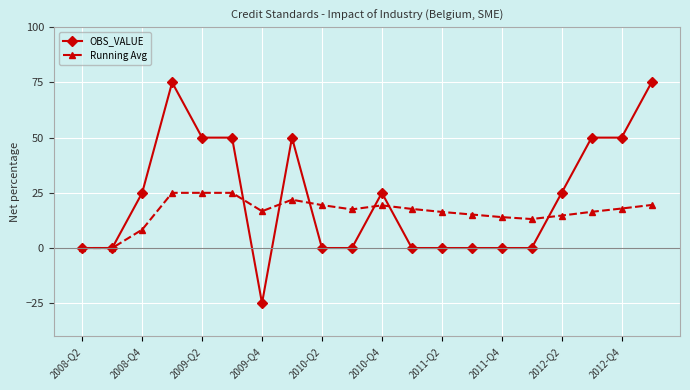

What is the smallest value displayed?

-25.0